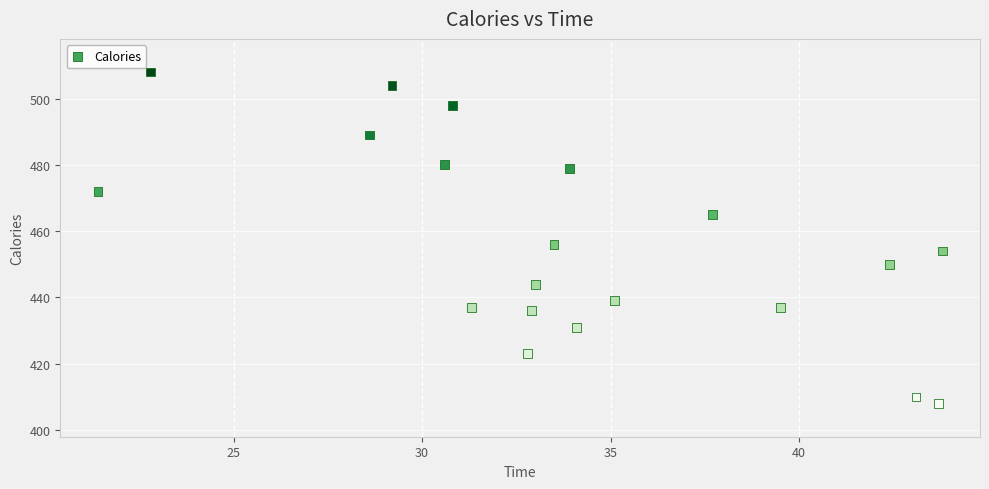

What is the range of Y values (max minus min)?

100